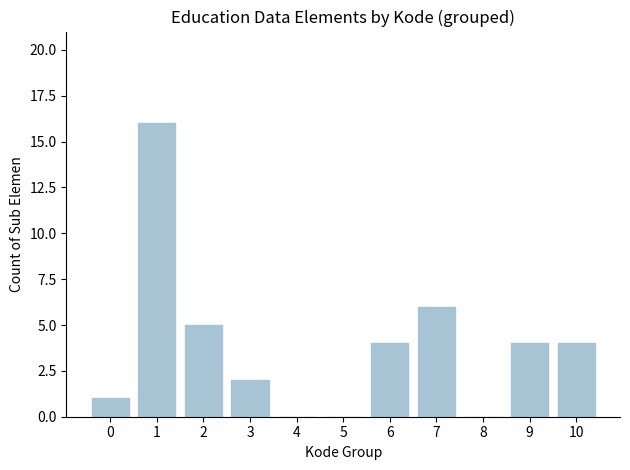

Reading right to left, list all the values displayed in this chart.

10=4	9=4	8=0	7=6	6=4	5=0	4=0	3=2	2=5	1=16	0=1